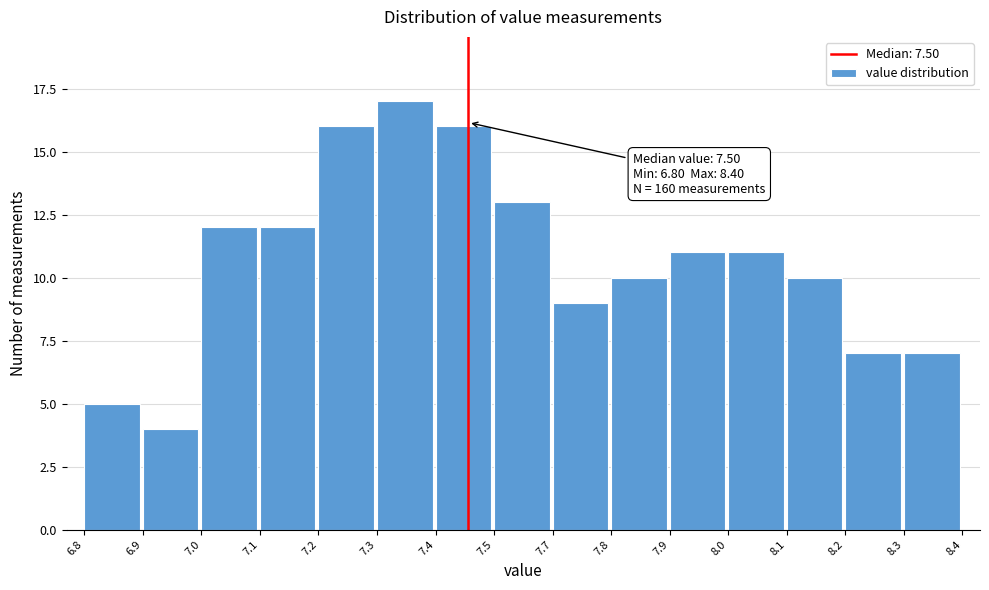

Reading left to right, what are all the values shown in this chart?

5	4	12	12	16	17	16	13	9	10	11	11	10	7	7